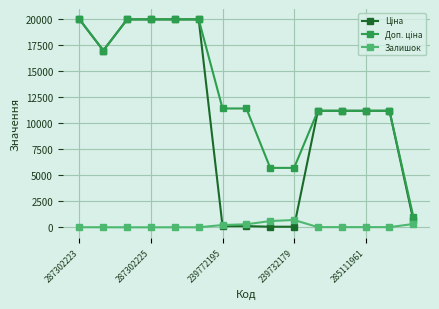

What is the greatest value displayed?

19964.2